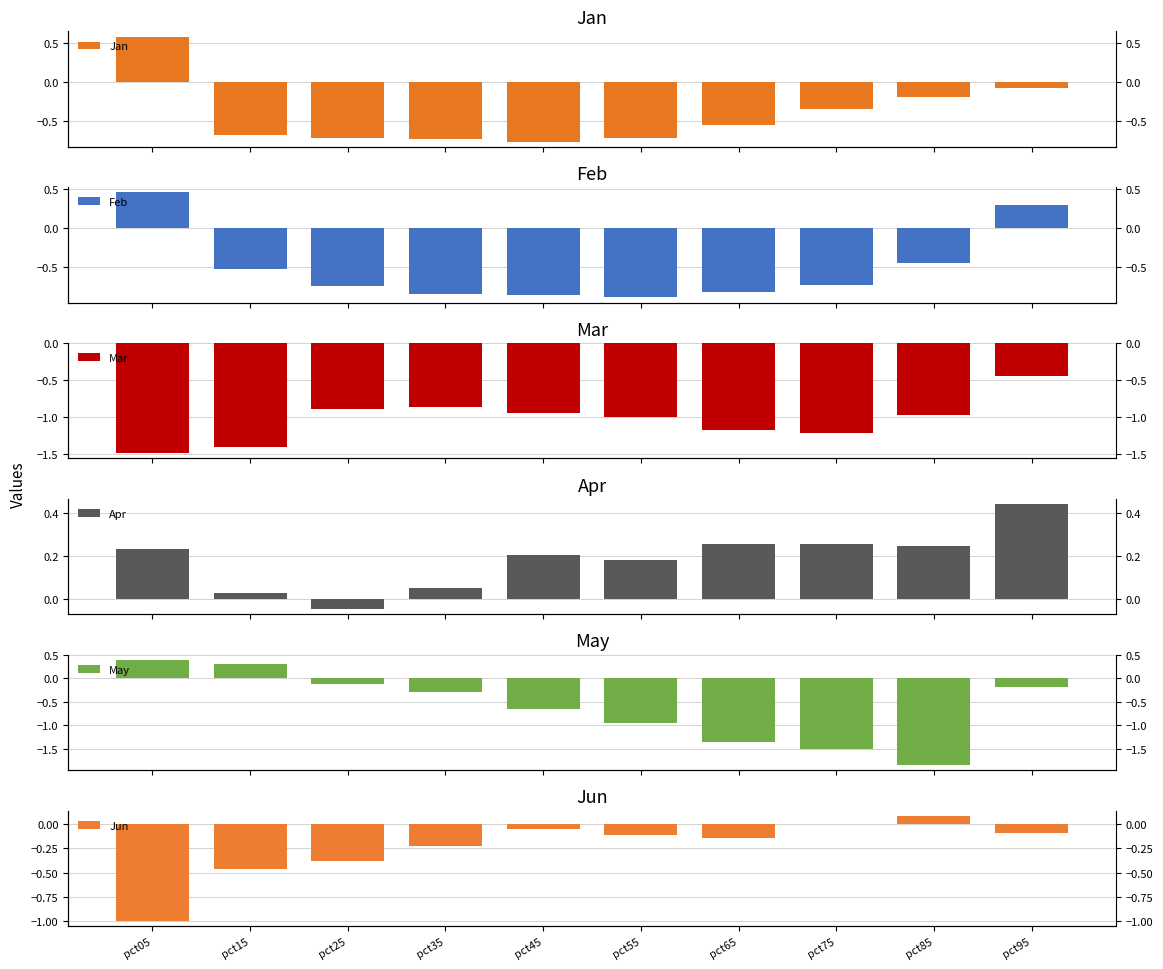

At how many categories does at least one series exceed -1?

10